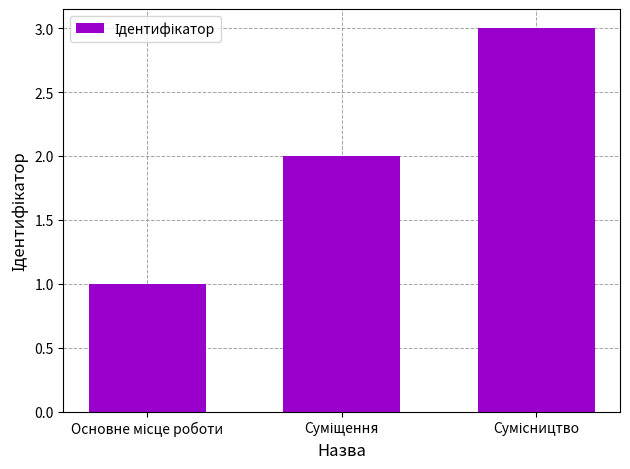

How many bars are there in total?

3